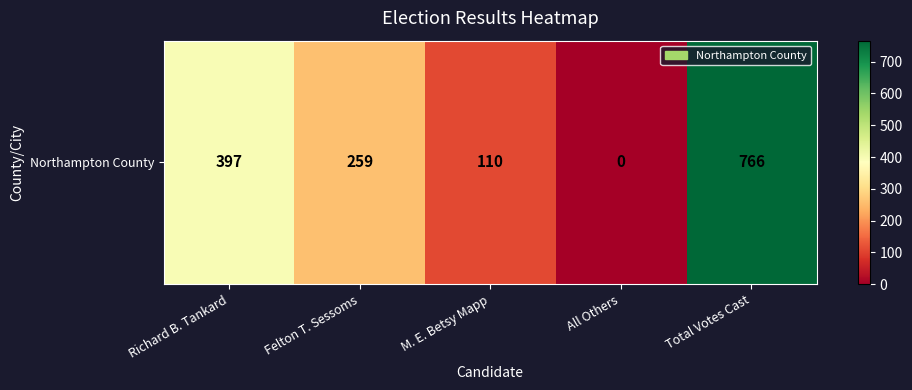

List the labels in order of value, largest first.

Total Votes Cast, Richard B. Tankard, Felton T. Sessoms, M. E. Betsy Mapp, All Others